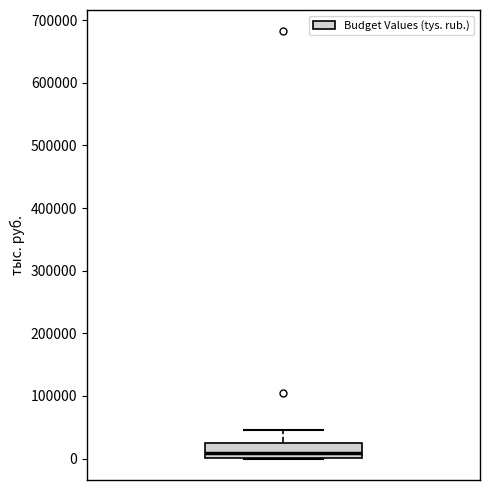

Transcribe this box plot: give where the median line is, the range the box spans, and where the two whiskers end, as read against the y-axis. The values are not printed on the chart, so give them approximately, as read against the axis.

median 10000, box 0 to 30000, whiskers 0 to 50000